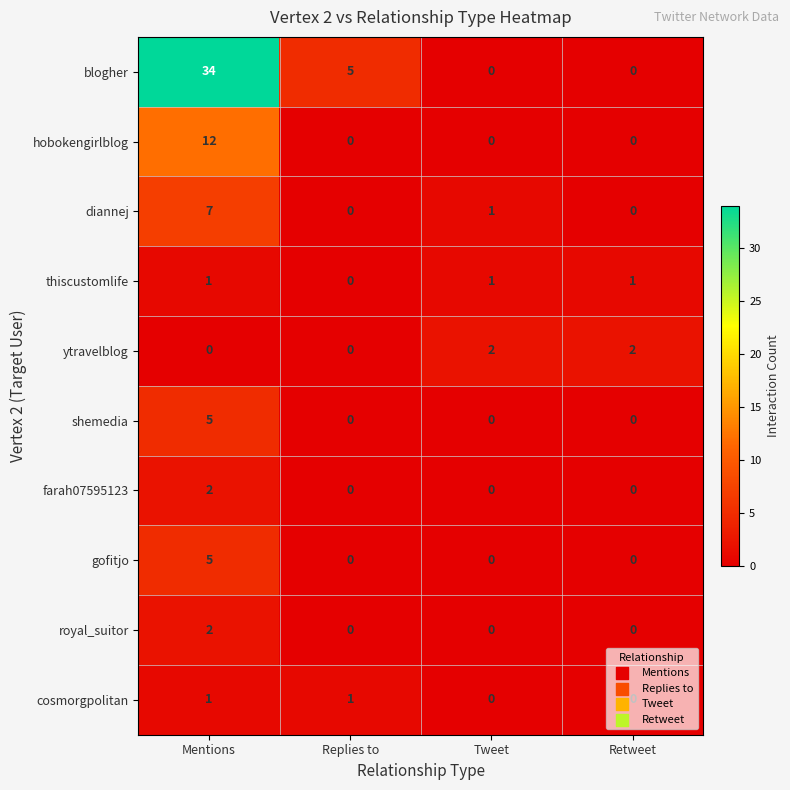

Which series has the largest total across all categories?

blogher